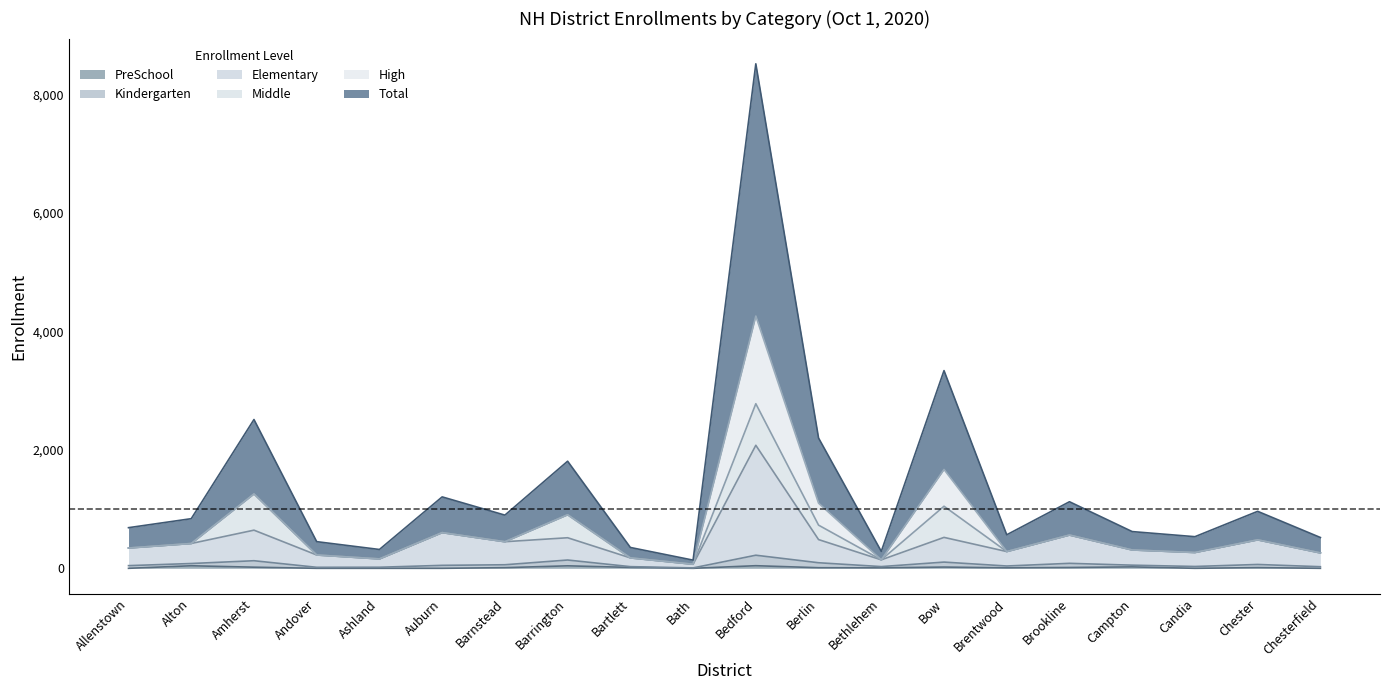

In PreSchool, how many points are higher than both neighbors (excluding endpoints)?

6